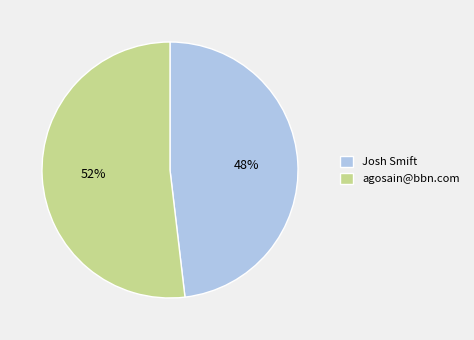

To the nearest percent, what is the difference between the Josh Smift and agosain@bbn.com slice percentages?

4%